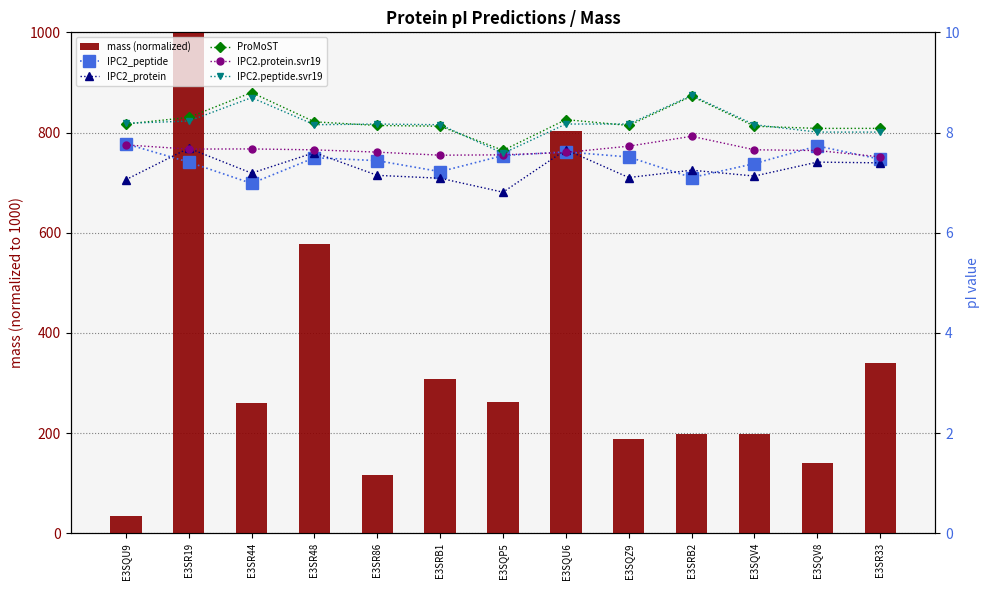

Where is mass (normalized) nearest to the value 517?

E3SR48